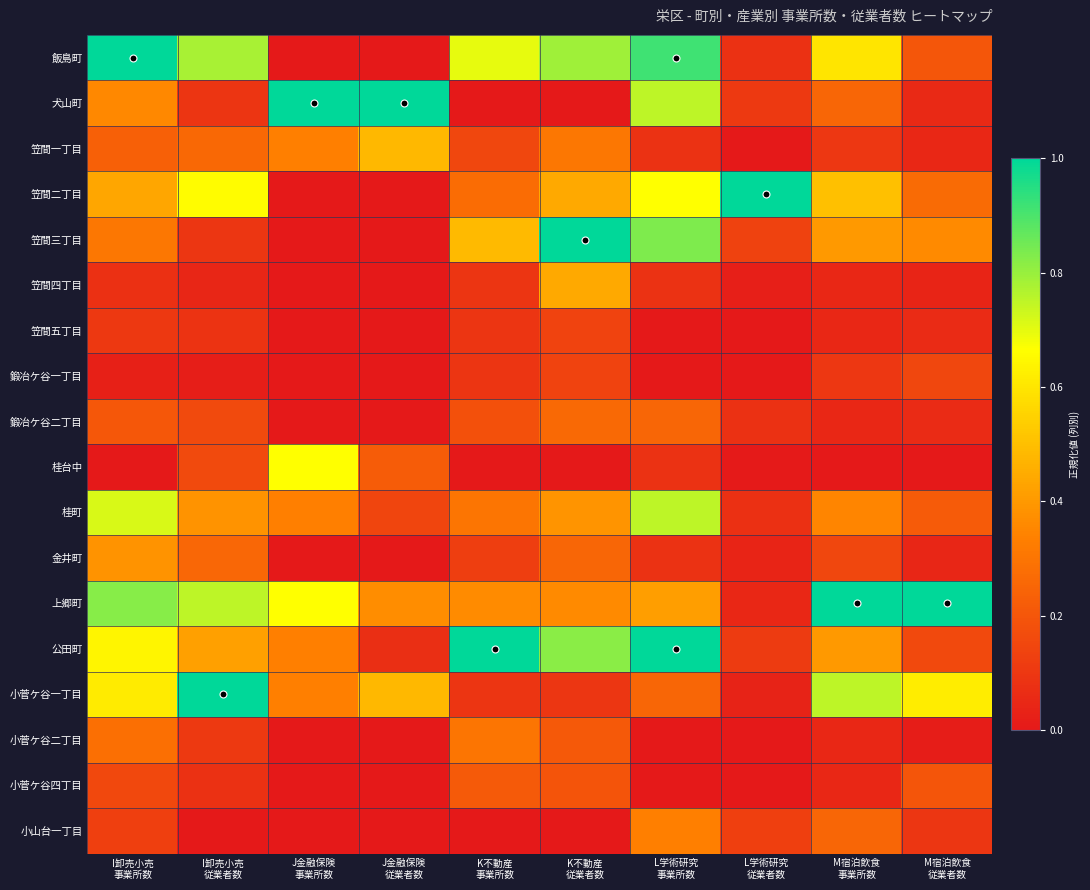

Reading left to right, list all the values displayed in this chart.

飯島町: I卸売小売
事業所数=1.0	I卸売小売
従業者数=0.8	J金融保険
事業所数=0.0	J金融保険
従業者数=0.0	K不動産
事業所数=0.7	K不動産
従業者数=0.8	L学術研究
事業所数=0.9	L学術研究
従業者数=0.1	M宿泊飲食
事業所数=0.6	M宿泊飲食
従業者数=0.2
犬山町: I卸売小売
事業所数=0.4	I卸売小売
従業者数=0.1	J金融保険
事業所数=1.0	J金融保険
従業者数=1.0	K不動産
事業所数=0.0	K不動産
従業者数=0.0	L学術研究
事業所数=0.8	L学術研究
従業者数=0.1	M宿泊飲食
事業所数=0.2	M宿泊飲食
従業者数=0.1
笠間一丁目: I卸売小売
事業所数=0.2	I卸売小売
従業者数=0.3	J金融保険
事業所数=0.3	J金融保険
従業者数=0.5	K不動産
事業所数=0.2	K不動産
従業者数=0.3	L学術研究
事業所数=0.1	L学術研究
従業者数=0.0	M宿泊飲食
事業所数=0.1	M宿泊飲食
従業者数=0.0
笠間二丁目: I卸売小売
事業所数=0.4	I卸売小売
従業者数=0.7	J金融保険
事業所数=0.0	J金融保険
従業者数=0.0	K不動産
事業所数=0.3	K不動産
従業者数=0.4	L学術研究
事業所数=0.7	L学術研究
従業者数=1.0	M宿泊飲食
事業所数=0.5	M宿泊飲食
従業者数=0.3
笠間三丁目: I卸売小売
事業所数=0.3	I卸売小売
従業者数=0.1	J金融保険
事業所数=0.0	J金融保険
従業者数=0.0	K不動産
事業所数=0.5	K不動産
従業者数=1.0	L学術研究
事業所数=0.8	L学術研究
従業者数=0.1	M宿泊飲食
事業所数=0.4	M宿泊飲食
従業者数=0.4
笠間四丁目: I卸売小売
事業所数=0.1	I卸売小売
従業者数=0.0	J金融保険
事業所数=0.0	J金融保険
従業者数=0.0	K不動産
事業所数=0.1	K不動産
従業者数=0.4	L学術研究
事業所数=0.1	L学術研究
従業者数=0.0	M宿泊飲食
事業所数=0.1	M宿泊飲食
従業者数=0.0
笠間五丁目: I卸売小売
事業所数=0.1	I卸売小売
従業者数=0.1	J金融保険
事業所数=0.0	J金融保険
従業者数=0.0	K不動産
事業所数=0.1	K不動産
従業者数=0.1	L学術研究
事業所数=0.0	L学術研究
従業者数=0.0	M宿泊飲食
事業所数=0.1	M宿泊飲食
従業者数=0.1
鍛冶ケ谷一丁目: I卸売小売
事業所数=0.0	I卸売小売
従業者数=0.0	J金融保険
事業所数=0.0	J金融保険
従業者数=0.0	K不動産
事業所数=0.1	K不動産
従業者数=0.1	L学術研究
事業所数=0.0	L学術研究
従業者数=0.0	M宿泊飲食
事業所数=0.1	M宿泊飲食
従業者数=0.2
鍛冶ケ谷二丁目: I卸売小売
事業所数=0.2	I卸売小売
従業者数=0.2	J金融保険
事業所数=0.0	J金融保険
従業者数=0.0	K不動産
事業所数=0.2	K不動産
従業者数=0.3	L学術研究
事業所数=0.2	L学術研究
従業者数=0.1	M宿泊飲食
事業所数=0.1	M宿泊飲食
従業者数=0.1
桂台中: I卸売小売
事業所数=0.0	I卸売小売
従業者数=0.2	J金融保険
事業所数=0.7	J金融保険
従業者数=0.2	K不動産
事業所数=0.0	K不動産
従業者数=0.0	L学術研究
事業所数=0.1	L学術研究
従業者数=0.0	M宿泊飲食
事業所数=0.0	M宿泊飲食
従業者数=0.0
桂町: I卸売小売
事業所数=0.7	I卸売小売
従業者数=0.4	J金融保険
事業所数=0.3	J金融保険
従業者数=0.1	K不動産
事業所数=0.3	K不動産
従業者数=0.4	L学術研究
事業所数=0.8	L学術研究
従業者数=0.1	M宿泊飲食
事業所数=0.3	M宿泊飲食
従業者数=0.2
金井町: I卸売小売
事業所数=0.4	I卸売小売
従業者数=0.3	J金融保険
事業所数=0.0	J金融保険
従業者数=0.0	K不動産
事業所数=0.1	K不動産
従業者数=0.2	L学術研究
事業所数=0.1	L学術研究
従業者数=0.0	M宿泊飲食
事業所数=0.1	M宿泊飲食
従業者数=0.0
上郷町: I卸売小売
事業所数=0.8	I卸売小売
従業者数=0.8	J金融保険
事業所数=0.7	J金融保険
従業者数=0.4	K不動産
事業所数=0.4	K不動産
従業者数=0.4	L学術研究
事業所数=0.4	L学術研究
従業者数=0.0	M宿泊飲食
事業所数=1.0	M宿泊飲食
従業者数=1.0
公田町: I卸売小売
事業所数=0.6	I卸売小売
従業者数=0.4	J金融保険
事業所数=0.3	J金融保険
従業者数=0.1	K不動産
事業所数=1.0	K不動産
従業者数=0.8	L学術研究
事業所数=1.0	L学術研究
従業者数=0.1	M宿泊飲食
事業所数=0.4	M宿泊飲食
従業者数=0.2
小菅ケ谷一丁目: I卸売小売
事業所数=0.6	I卸売小売
従業者数=1.0	J金融保険
事業所数=0.3	J金融保険
従業者数=0.5	K不動産
事業所数=0.1	K不動産
従業者数=0.1	L学術研究
事業所数=0.2	L学術研究
従業者数=0.0	M宿泊飲食
事業所数=0.8	M宿泊飲食
従業者数=0.6
小菅ケ谷二丁目: I卸売小売
事業所数=0.3	I卸売小売
従業者数=0.1	J金融保険
事業所数=0.0	J金融保険
従業者数=0.0	K不動産
事業所数=0.3	K不動産
従業者数=0.2	L学術研究
事業所数=0.0	L学術研究
従業者数=0.0	M宿泊飲食
事業所数=0.1	M宿泊飲食
従業者数=0.0
小菅ケ谷四丁目: I卸売小売
事業所数=0.2	I卸売小売
従業者数=0.1	J金融保険
事業所数=0.0	J金融保険
従業者数=0.0	K不動産
事業所数=0.2	K不動産
従業者数=0.2	L学術研究
事業所数=0.0	L学術研究
従業者数=0.0	M宿泊飲食
事業所数=0.1	M宿泊飲食
従業者数=0.2
小山台一丁目: I卸売小売
事業所数=0.1	I卸売小売
従業者数=0.0	J金融保険
事業所数=0.0	J金融保険
従業者数=0.0	K不動産
事業所数=0.0	K不動産
従業者数=0.0	L学術研究
事業所数=0.3	L学術研究
従業者数=0.1	M宿泊飲食
事業所数=0.2	M宿泊飲食
従業者数=0.1